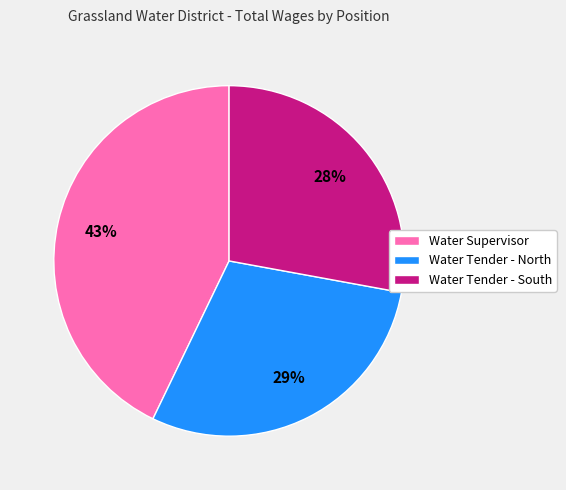

Which has a higher value, Water Tender - South or Water Tender - North?

Water Tender - North